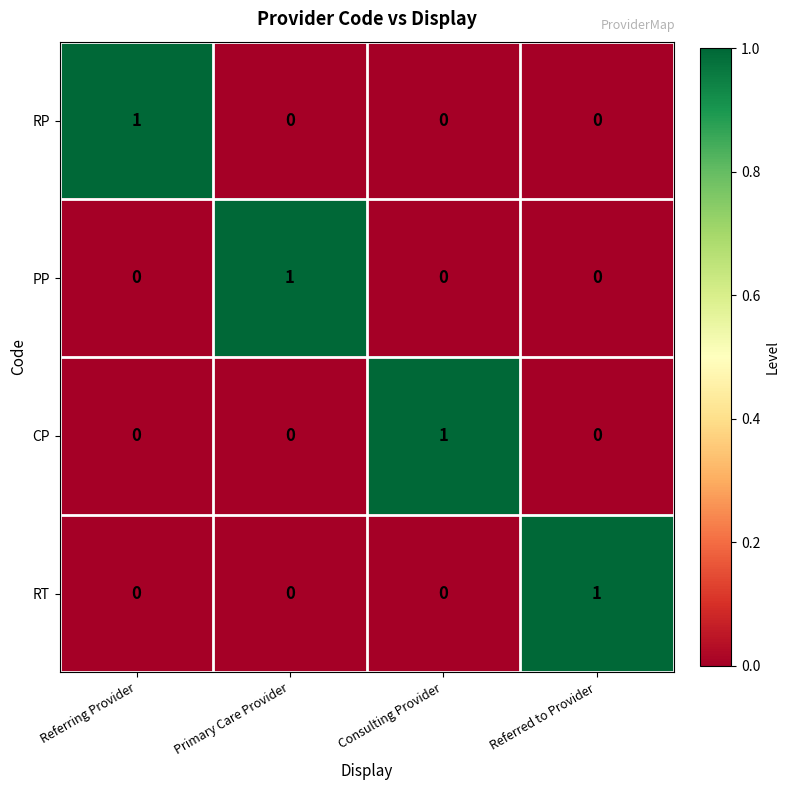

True or false: CP has a value of 1 at Primary Care Provider.

False